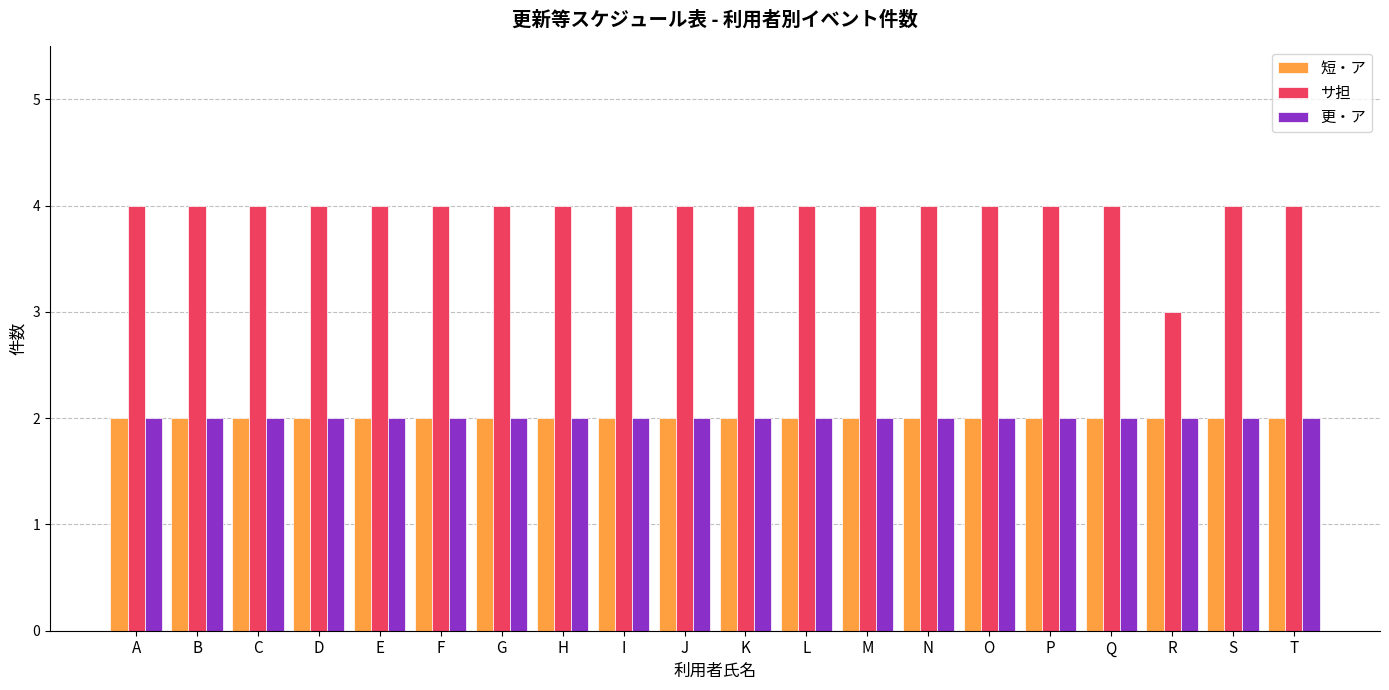

What is the greatest value displayed?

4